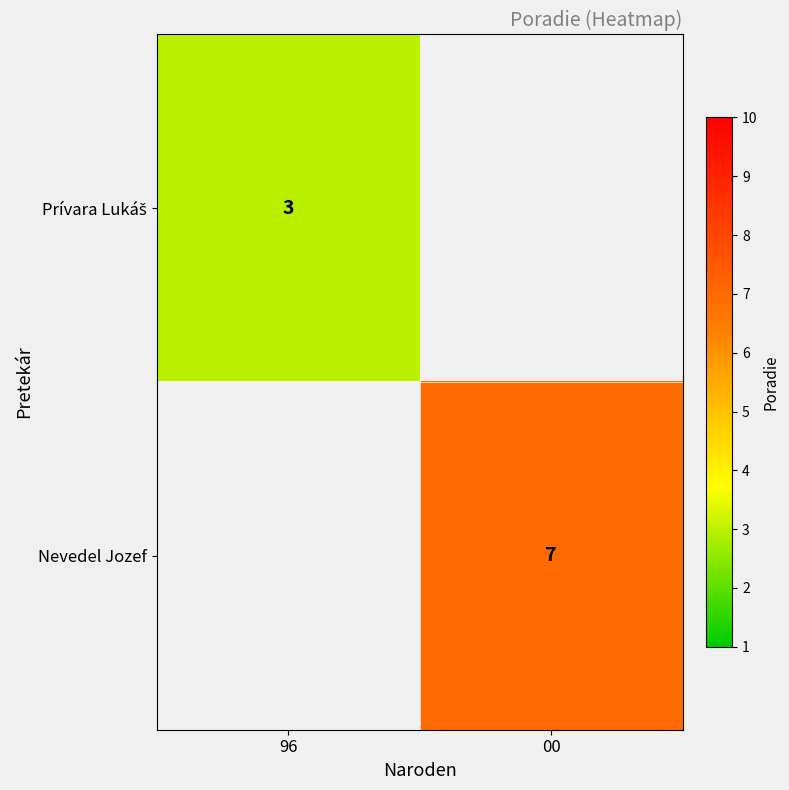

Is it true that Nevedel Jozef equals 11 at 00?

False